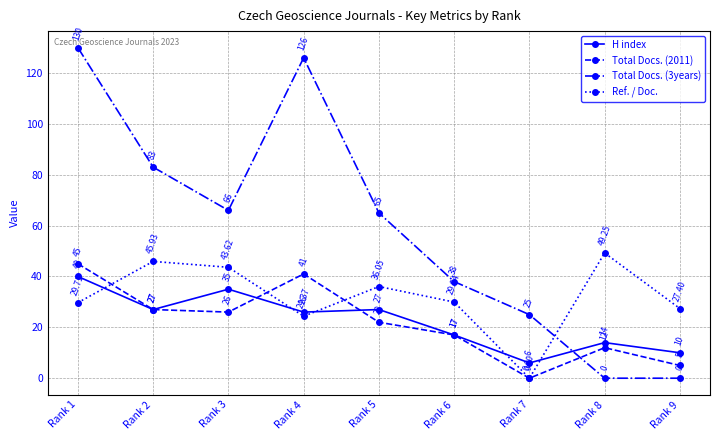

Is this an area chart (filled region under the line)?

No